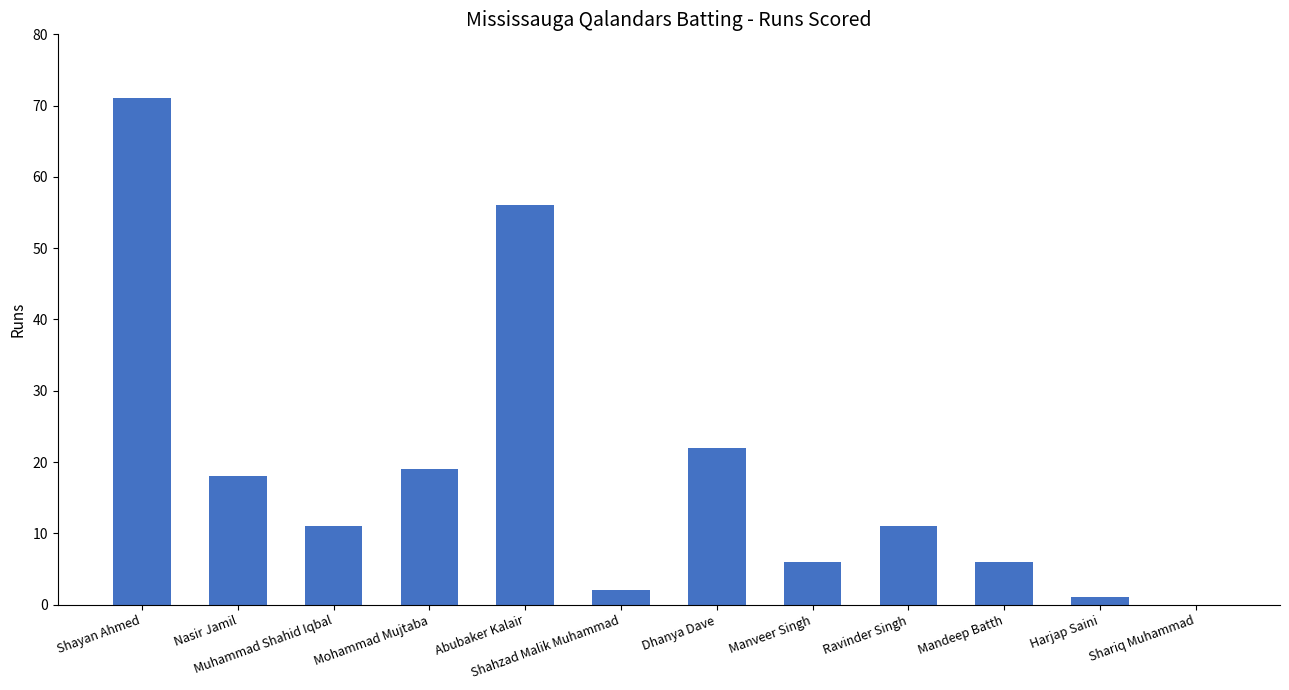

Between Shahzad Malik Muhammad and Mohammad Mujtaba, which is larger?

Mohammad Mujtaba